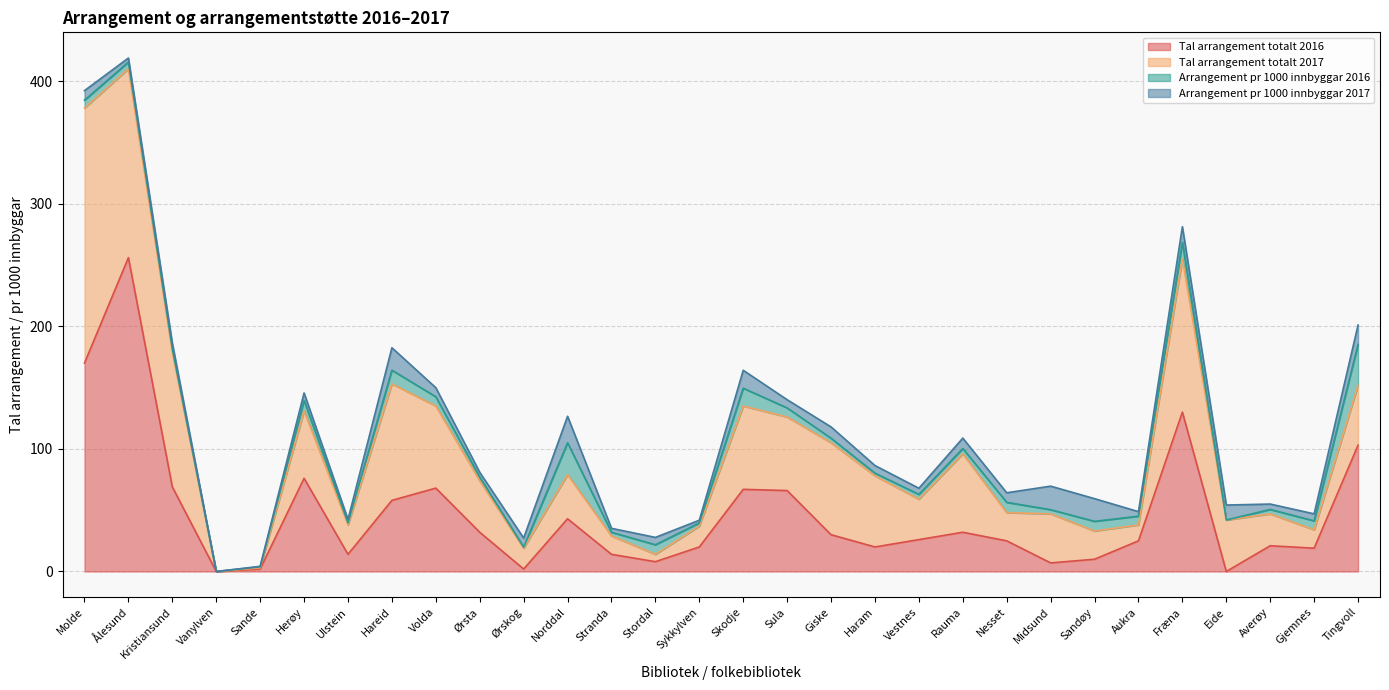

True or false: Tal arrangement totalt 2016 and Tal arrangement totalt 2017 cross at least once.

True